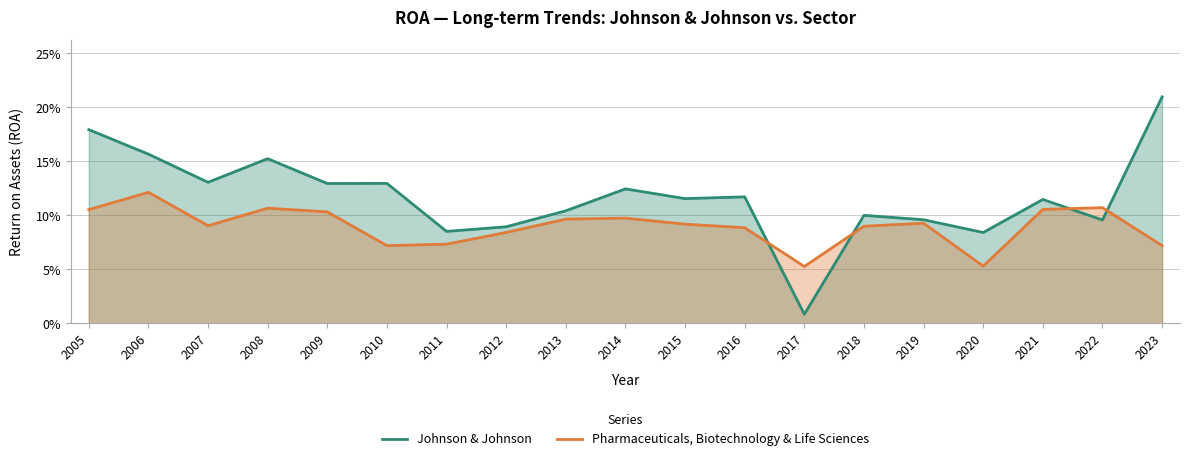

Does the chart have visible grid lines?

Yes